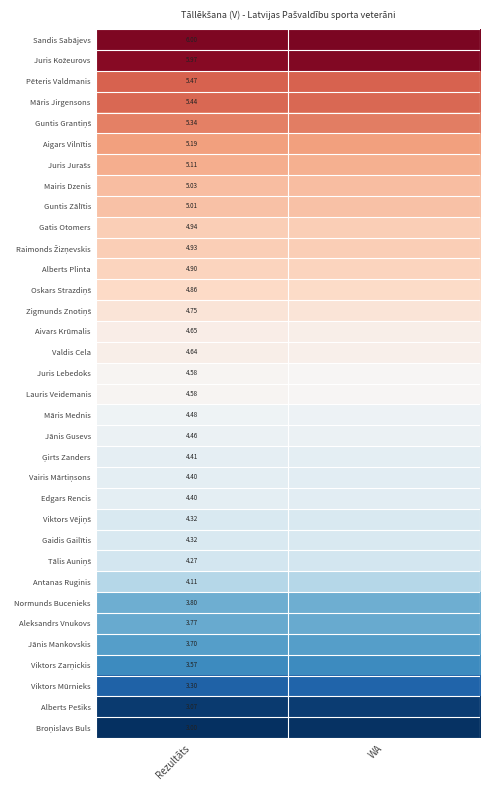

List the labels in order of Antanas Ruginis value, largest first.

Rezultāts, WA